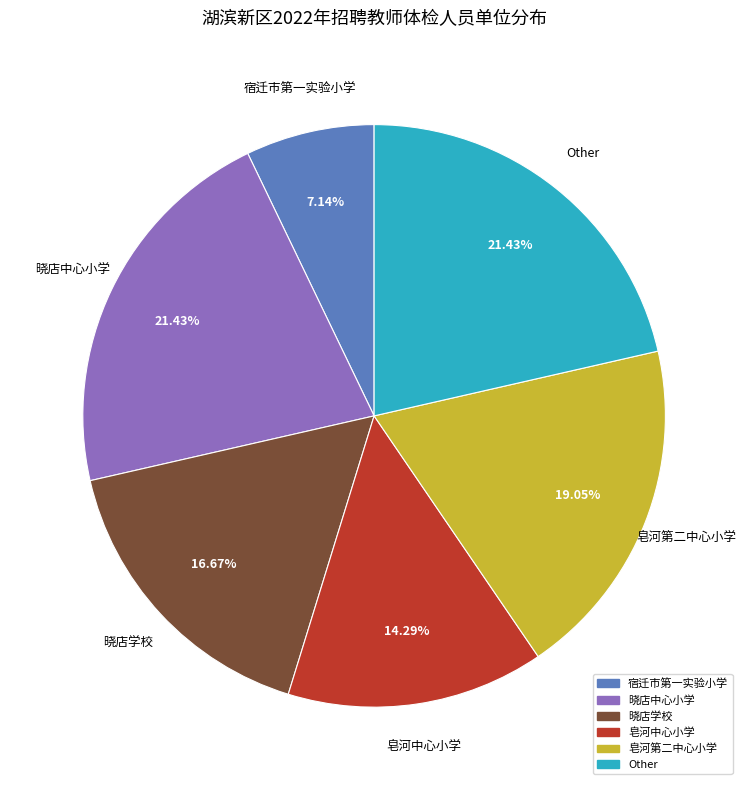

Which has a higher value, 皂河第二中心小学 or 宿迁市第一实验小学?

皂河第二中心小学